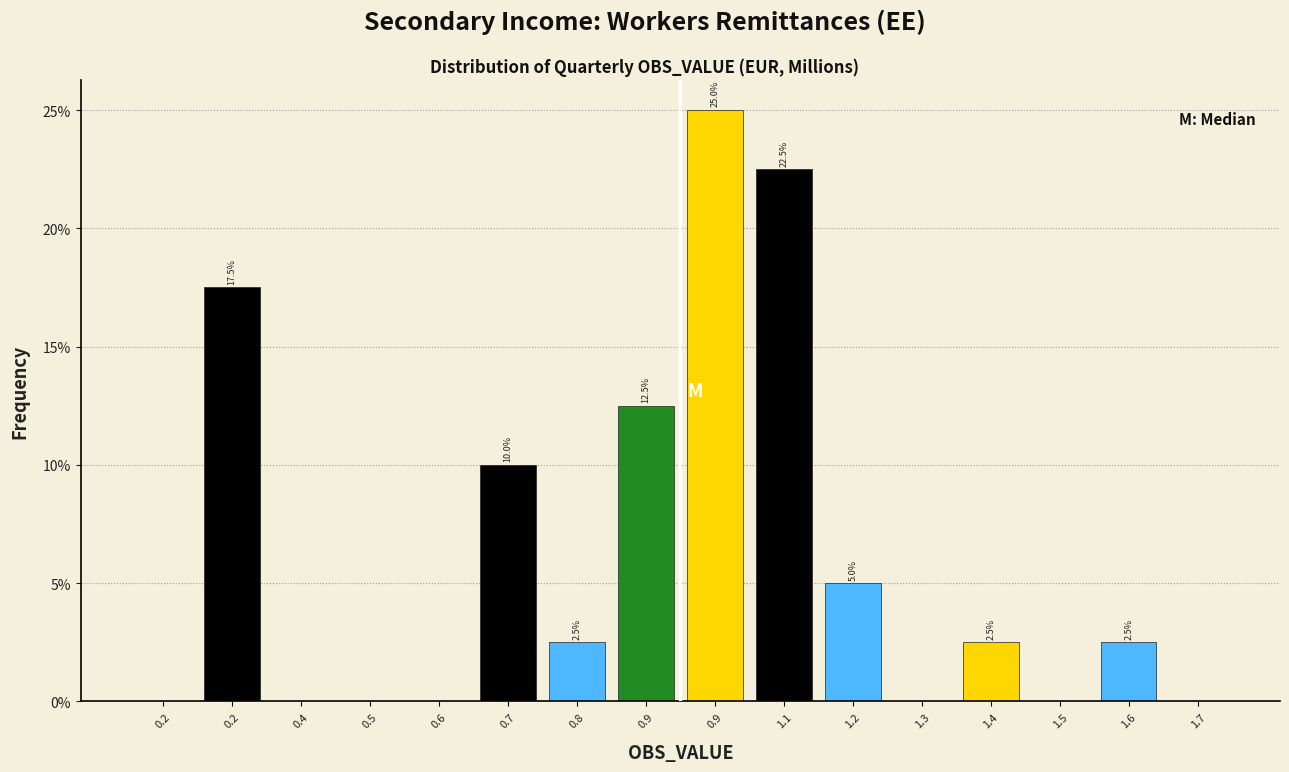

Are the bars horizontal?

No